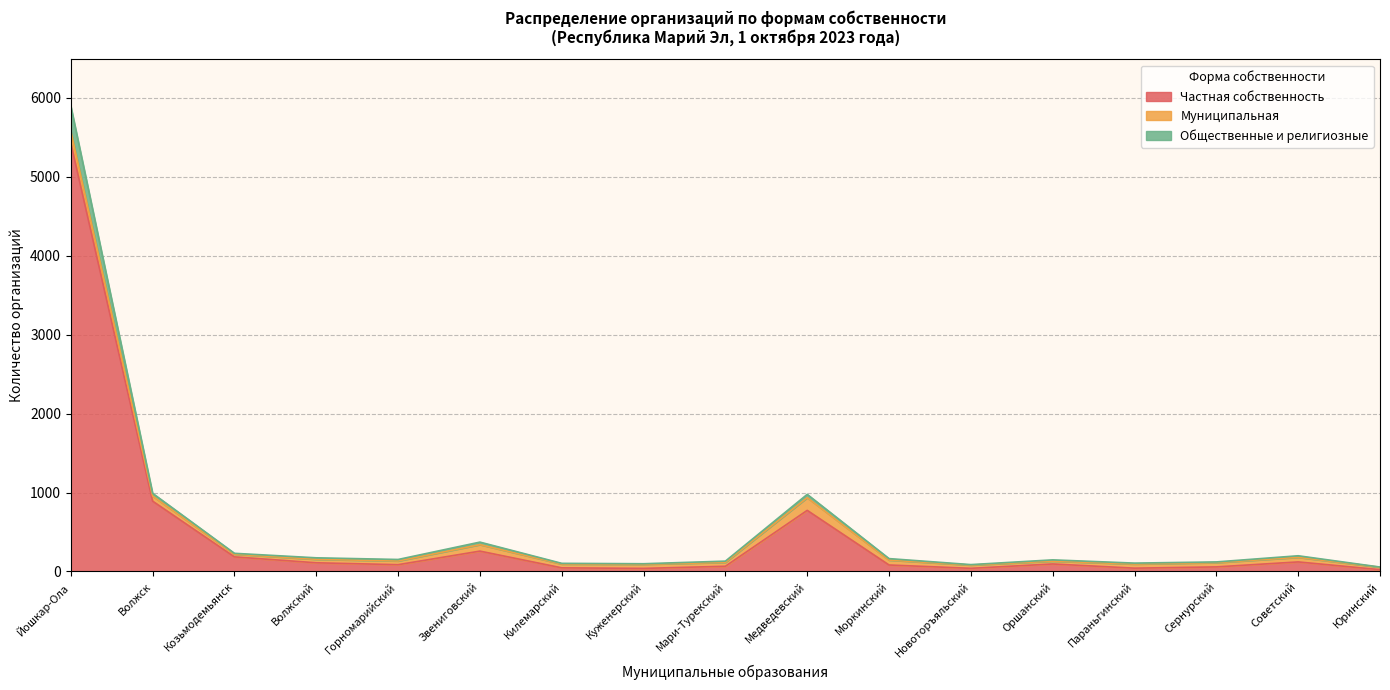

What position from the right is Звениговский?

12